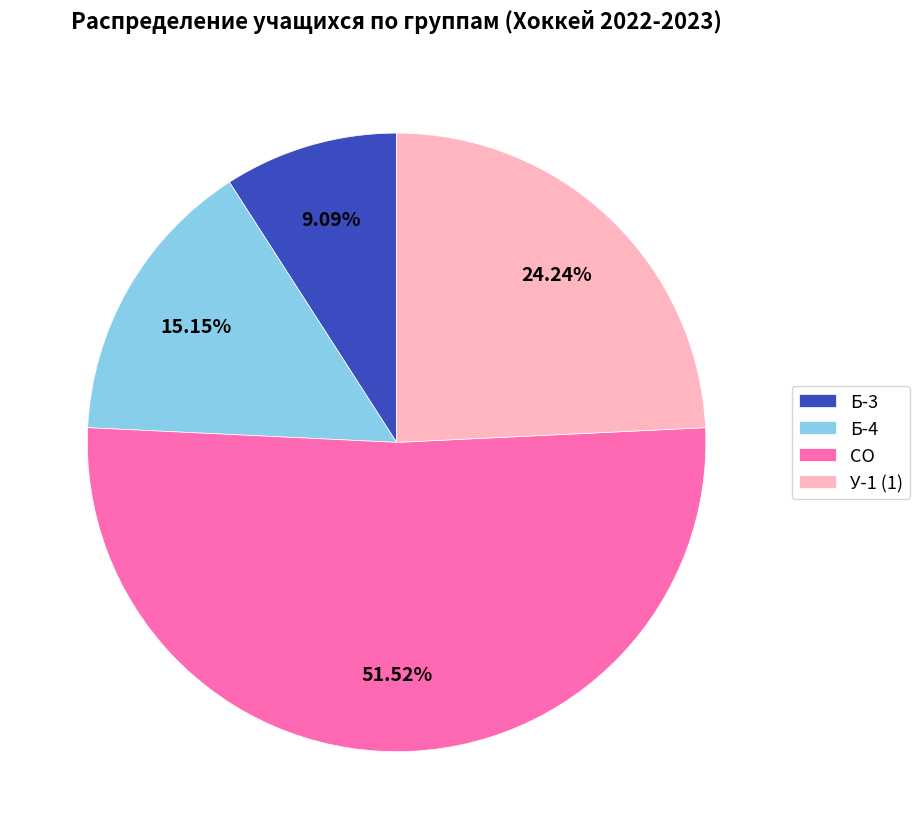

True or false: Б-4 accounts for 15% of the total.

True